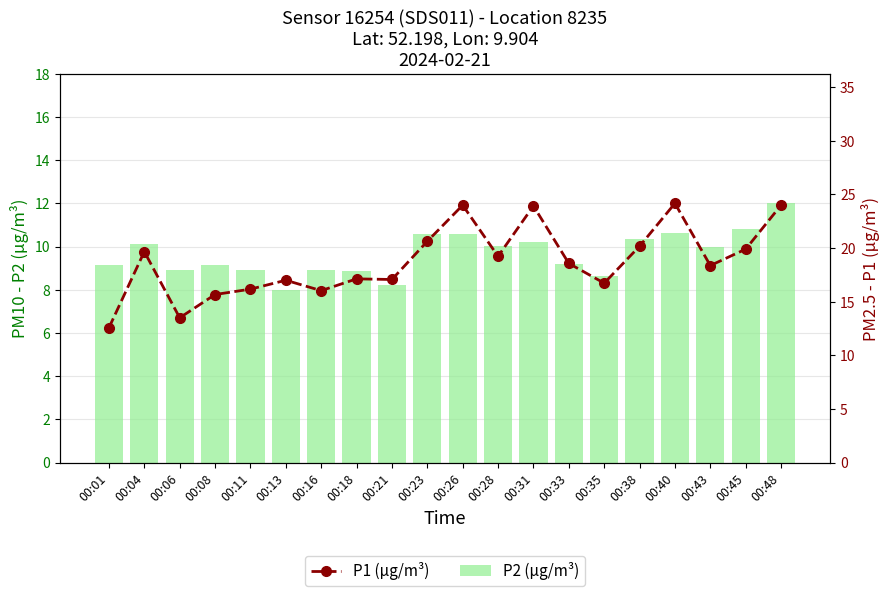

Rank the series by their maximum value, from lowest to highest.

P2 (µg/m³), P1 (µg/m³)